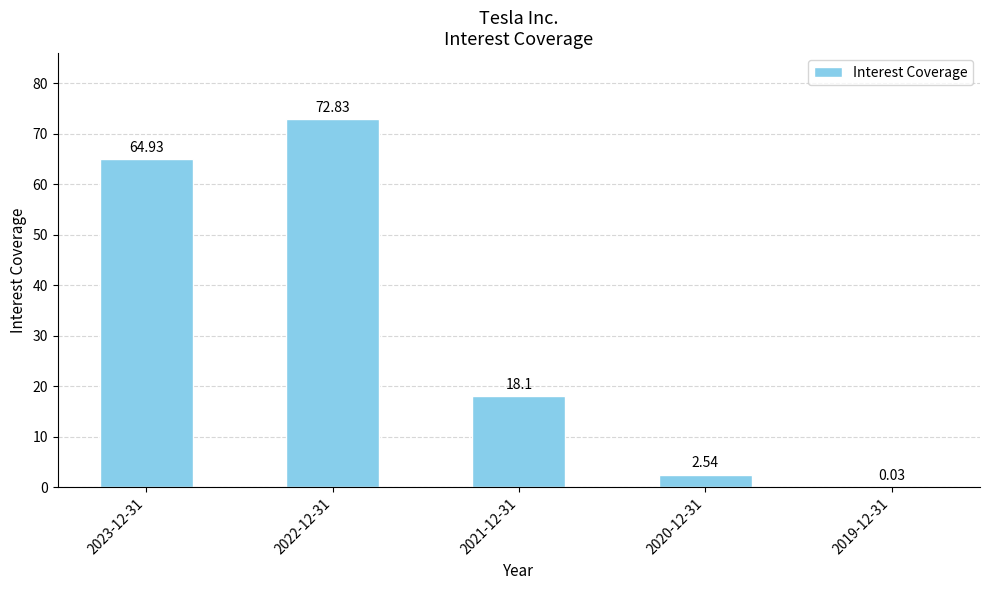

Count the number of data series in this chart.

1